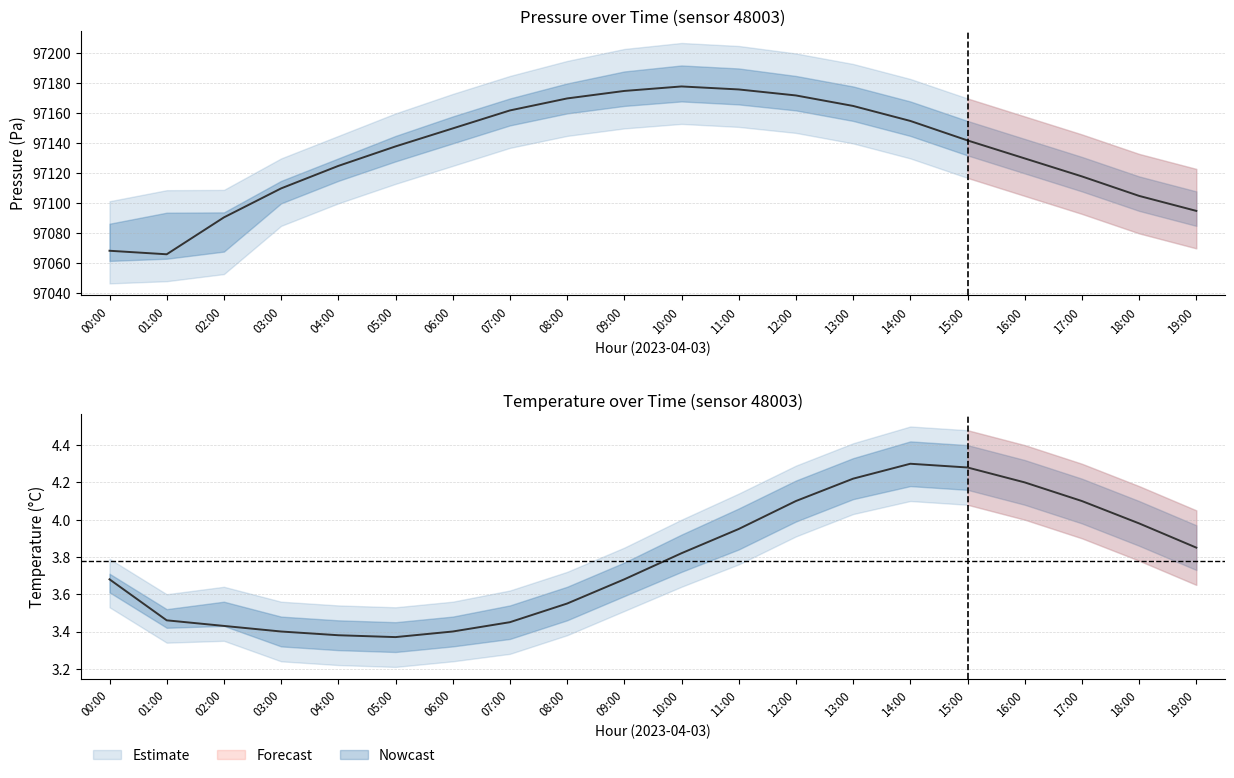

Read the pressure_lower value at 19:00.

97085.0